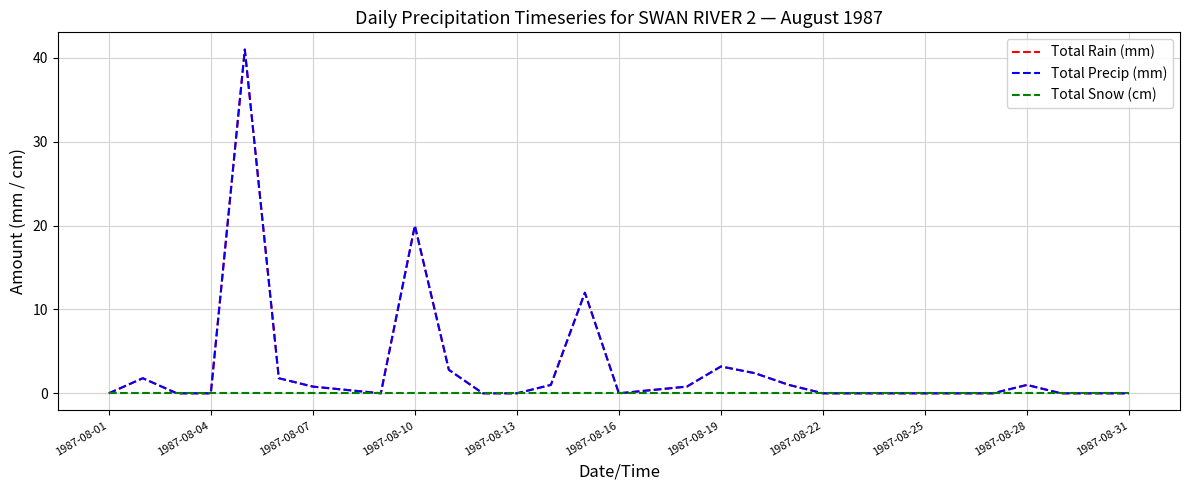

List the series in order of their peak value, lowest first.

Total Snow (cm), Total Rain (mm), Total Precip (mm)